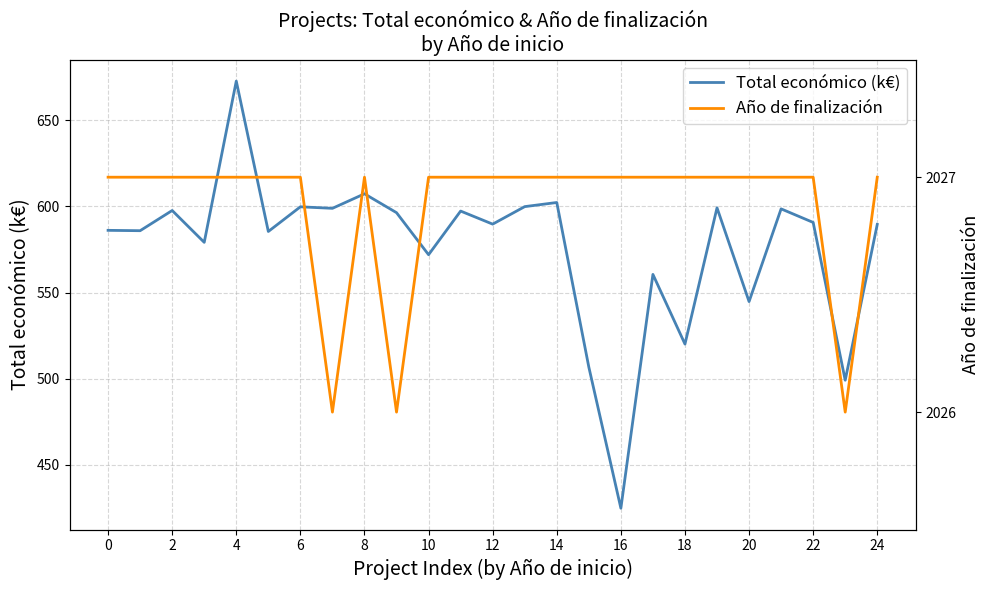

What is the highest value of the Total económico (k€) series?

672.8